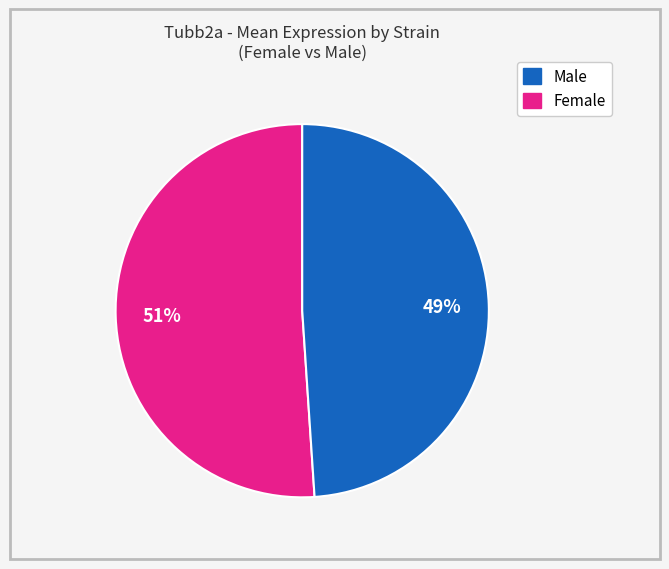

To the nearest percent, what is the average slice percentage?

50%